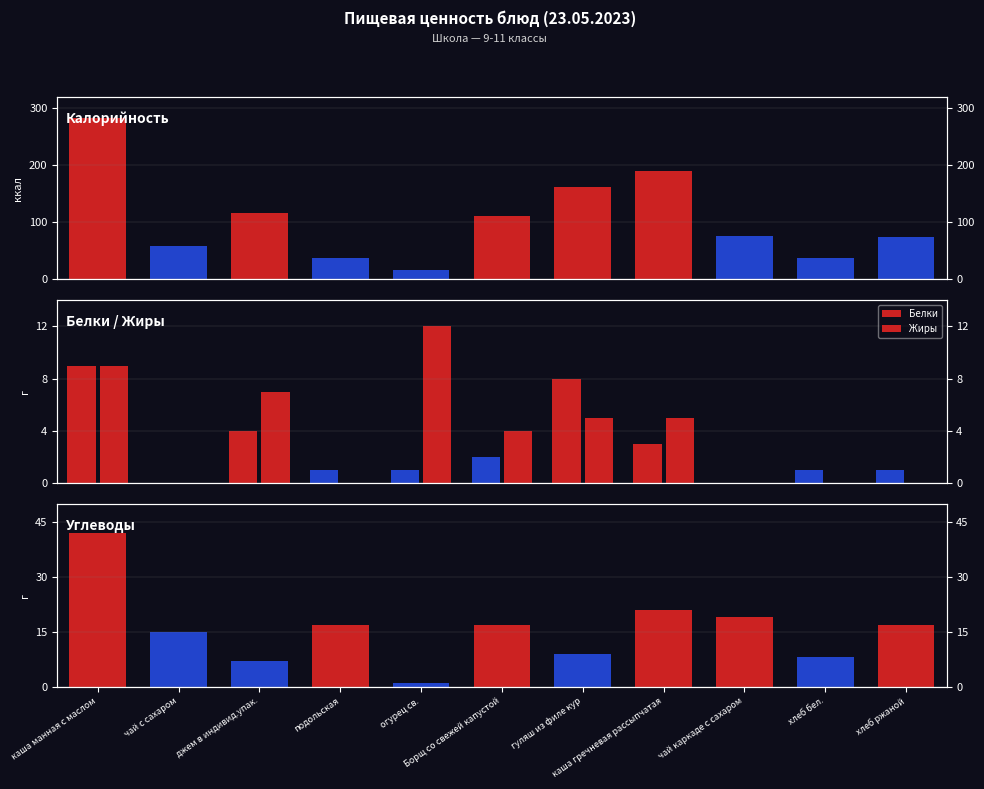

True or false: Жиры has a value of -6 at хлеб ржаной.

False